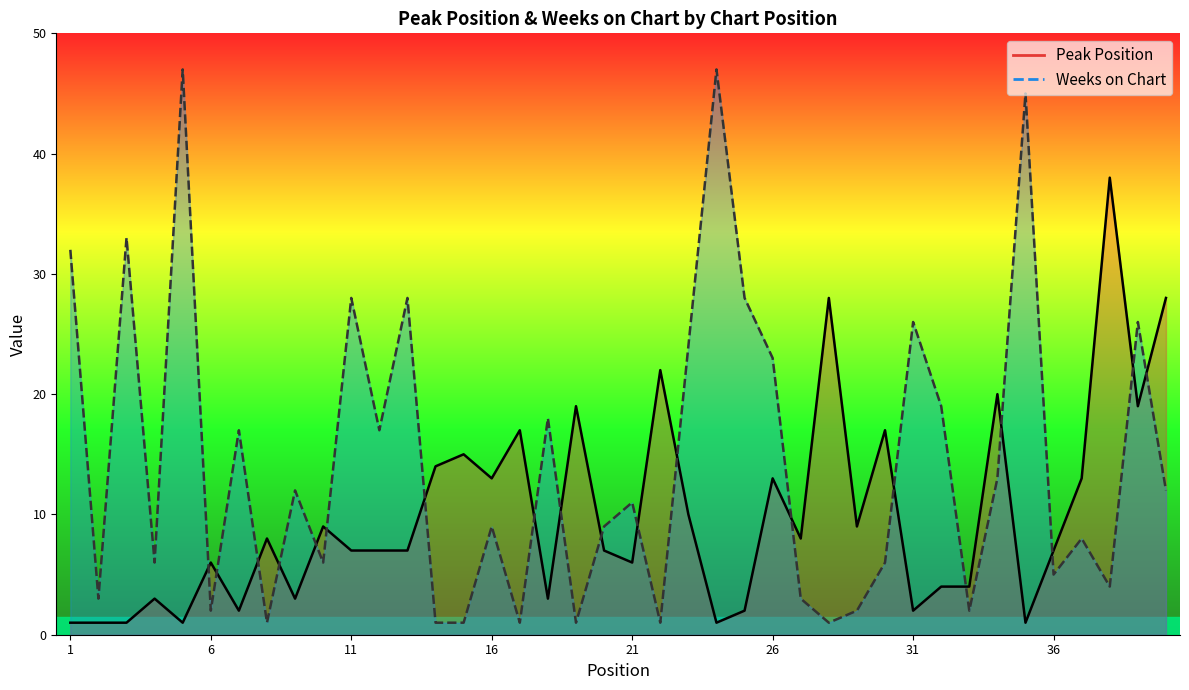

What is the approximate value of Peak Position at 15, to the nearest 5?

15